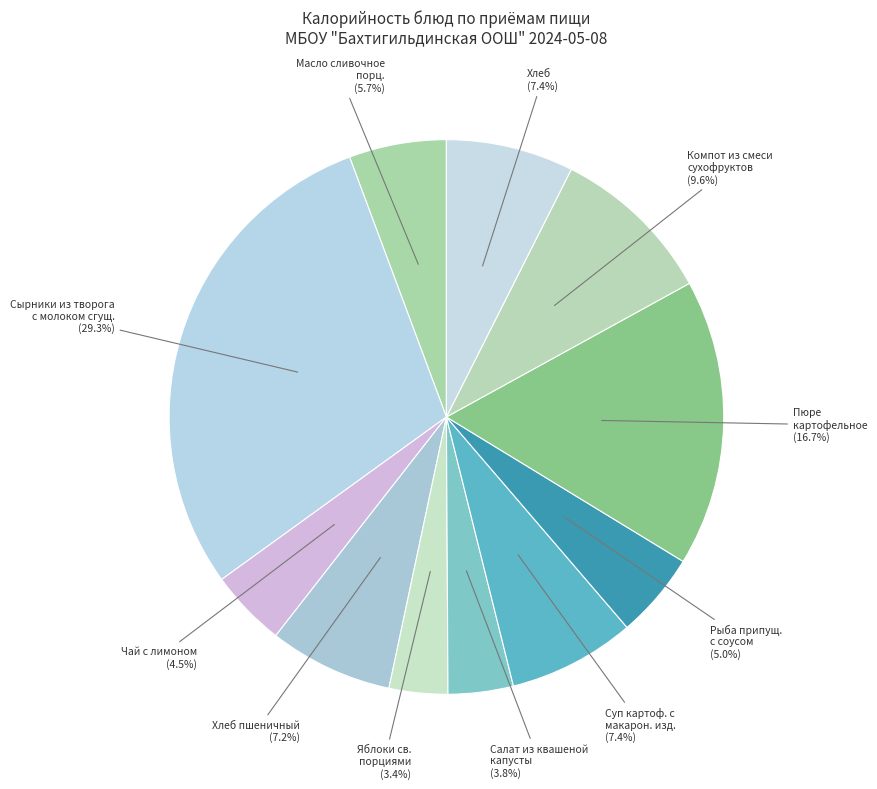

Do Салат из квашеной капусты and Сырники из творога с молоком сгущ. together represent more than half of the pie?

No